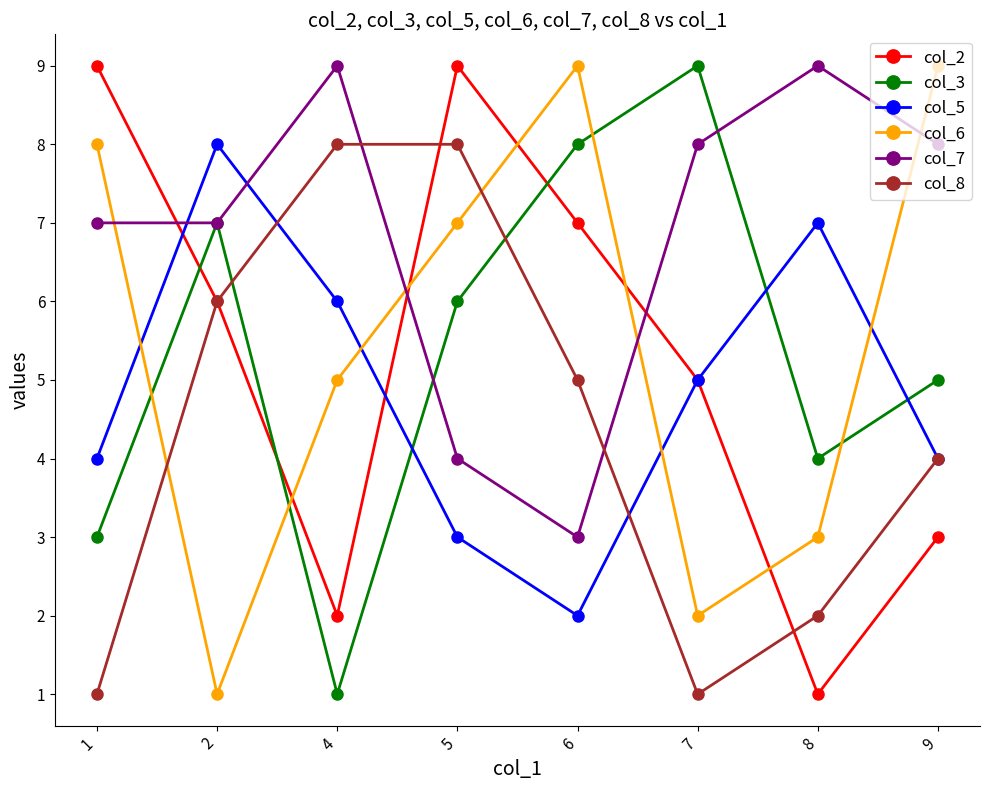

What is the approximate value of col_8 at 5?

8